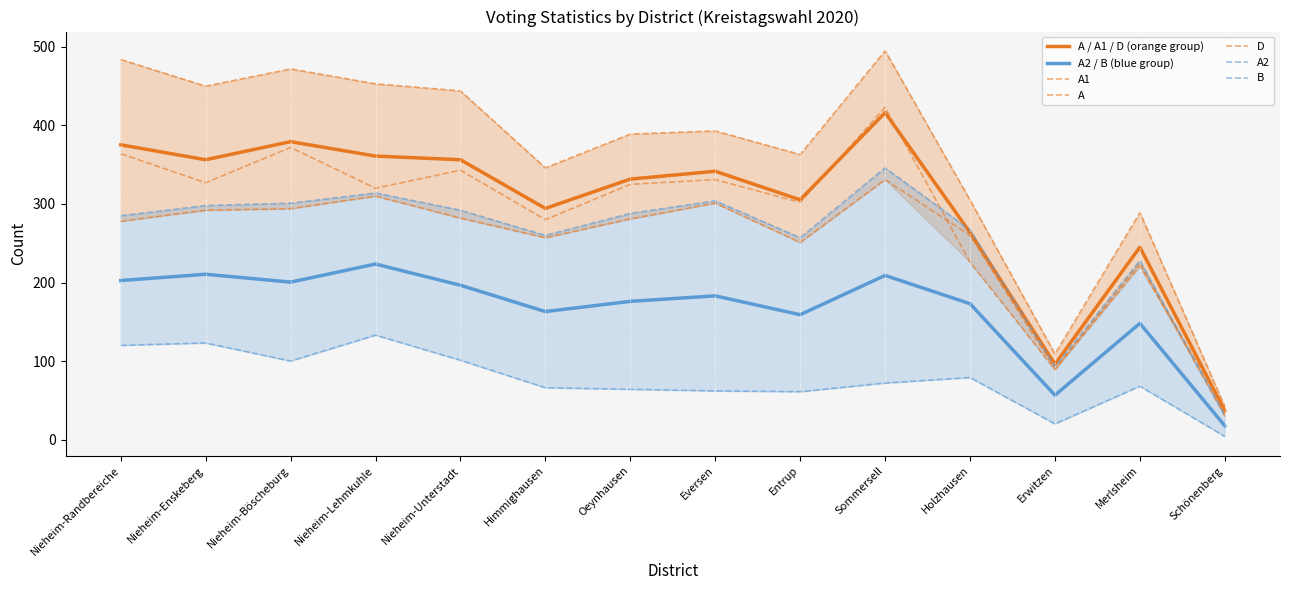

Reading left to right, list all the values displayed in this chart.

A1: Nieheim-Randbereiche=364	Nieheim-Enskeberg=327	Nieheim-Böscheburg=372	Nieheim-Lehmkuhle=320	Nieheim-Unterstadt=343	Himmighausen=280	Oeynhausen=325	Eversen=331	Entrup=302	Sommersell=423	Holzhausen=226	Erwitzen=89	Merlsheim=221	Schönenberg=38
A2: Nieheim-Randbereiche=120	Nieheim-Enskeberg=123	Nieheim-Böscheburg=100	Nieheim-Lehmkuhle=133	Nieheim-Unterstadt=101	Himmighausen=66	Oeynhausen=64	Eversen=62	Entrup=61	Sommersell=72	Holzhausen=79	Erwitzen=20	Merlsheim=68	Schönenberg=4
A: Nieheim-Randbereiche=484	Nieheim-Enskeberg=450	Nieheim-Böscheburg=472	Nieheim-Lehmkuhle=453	Nieheim-Unterstadt=444	Himmighausen=346	Oeynhausen=389	Eversen=393	Entrup=363	Sommersell=495	Holzhausen=305	Erwitzen=109	Merlsheim=289	Schönenberg=42
B: Nieheim-Randbereiche=285	Nieheim-Enskeberg=298	Nieheim-Böscheburg=301	Nieheim-Lehmkuhle=314	Nieheim-Unterstadt=292	Himmighausen=260	Oeynhausen=288	Eversen=304	Entrup=257	Sommersell=346	Holzhausen=267	Erwitzen=93	Merlsheim=228	Schönenberg=31
D: Nieheim-Randbereiche=278	Nieheim-Enskeberg=292	Nieheim-Böscheburg=294	Nieheim-Lehmkuhle=310	Nieheim-Unterstadt=282	Himmighausen=257	Oeynhausen=281	Eversen=301	Entrup=251	Sommersell=331	Holzhausen=260	Erwitzen=90	Merlsheim=225	Schönenberg=30